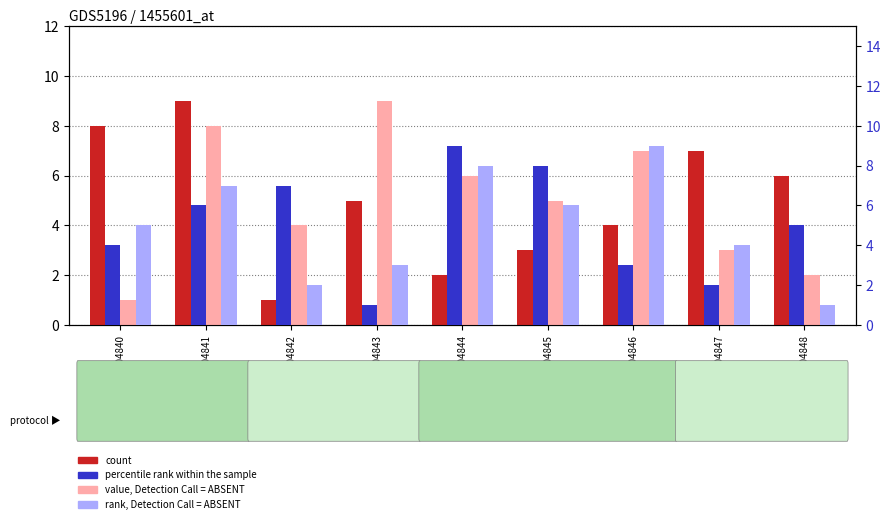

What is the spread (max minus min) of values at GSM1304845?

5